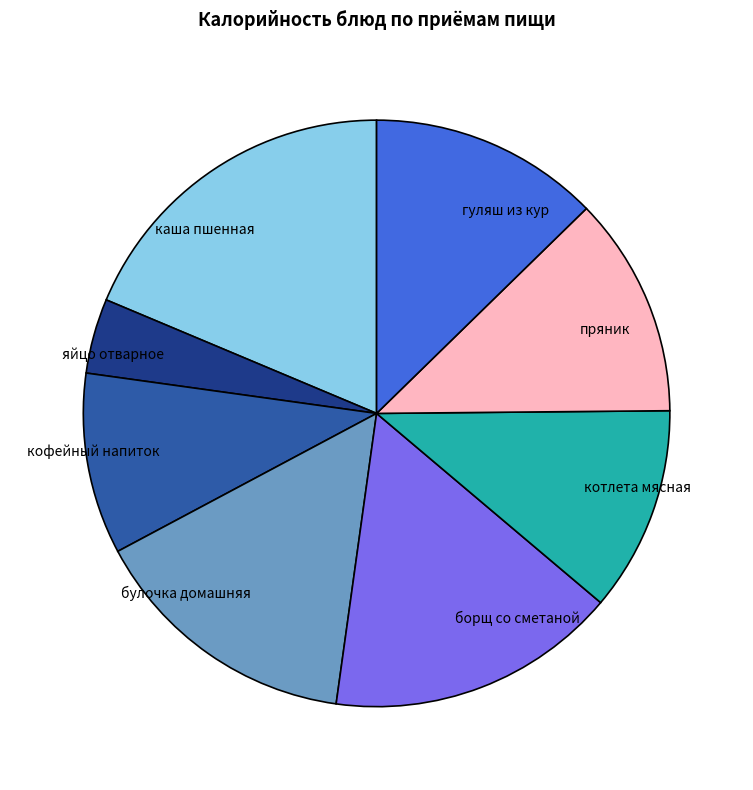

True or false: яйцо отварное accounts for 4% of the total.

True